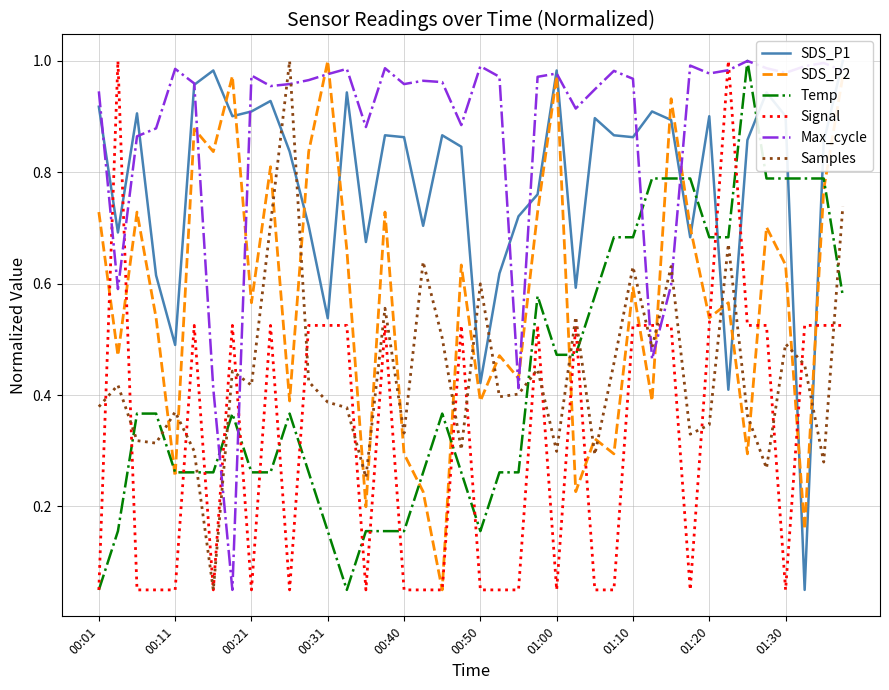

True or false: Max_cycle has a value of 1.5 at 01:00.

False